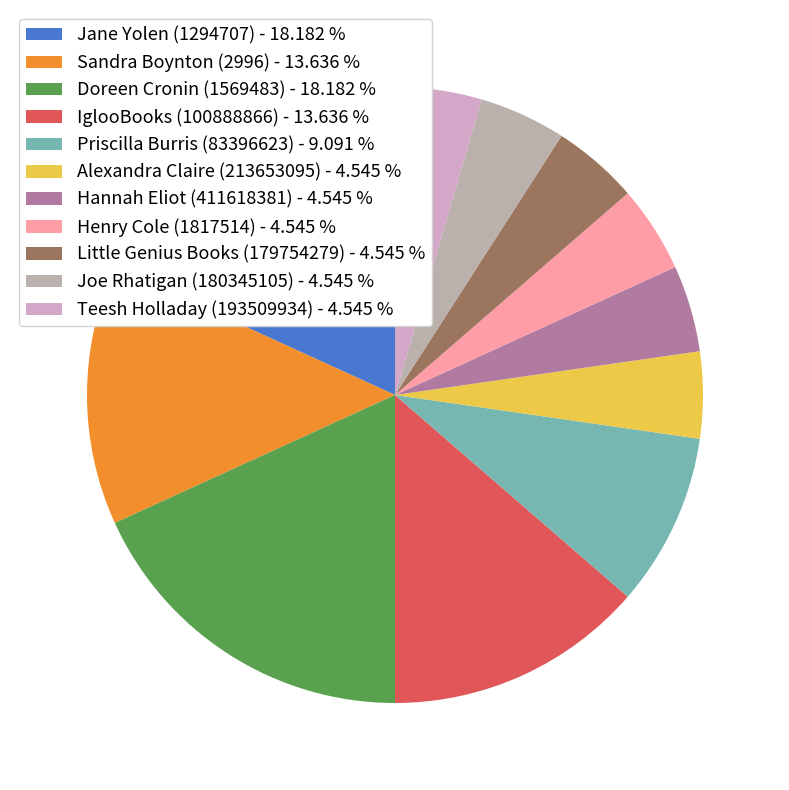

How many slices are in this pie chart?

11